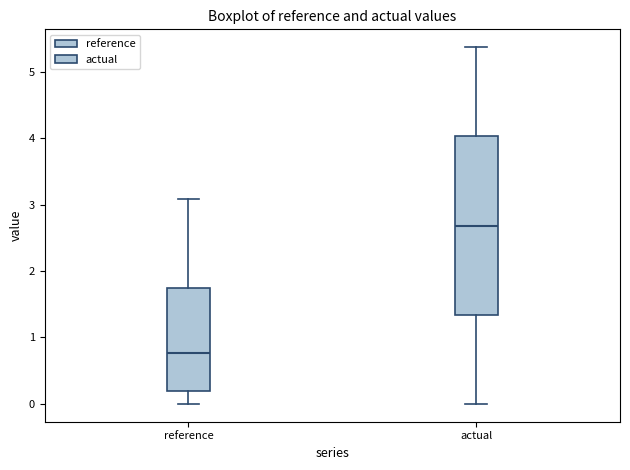

Which box's median line is the highest?

actual